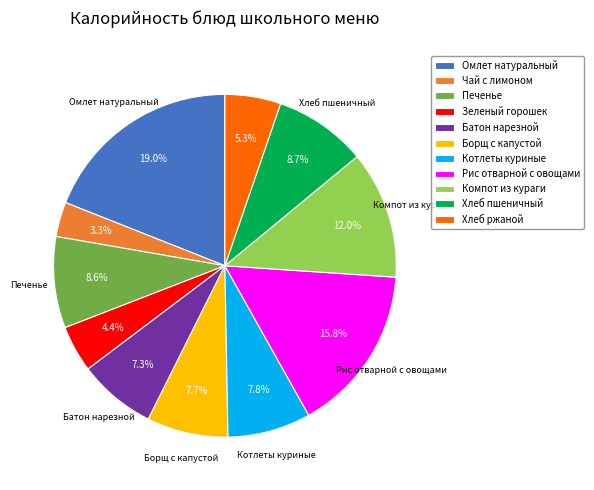

What is the ratio of the value at Котлеты куриные to the value at Хлеб ржаной?

1.5